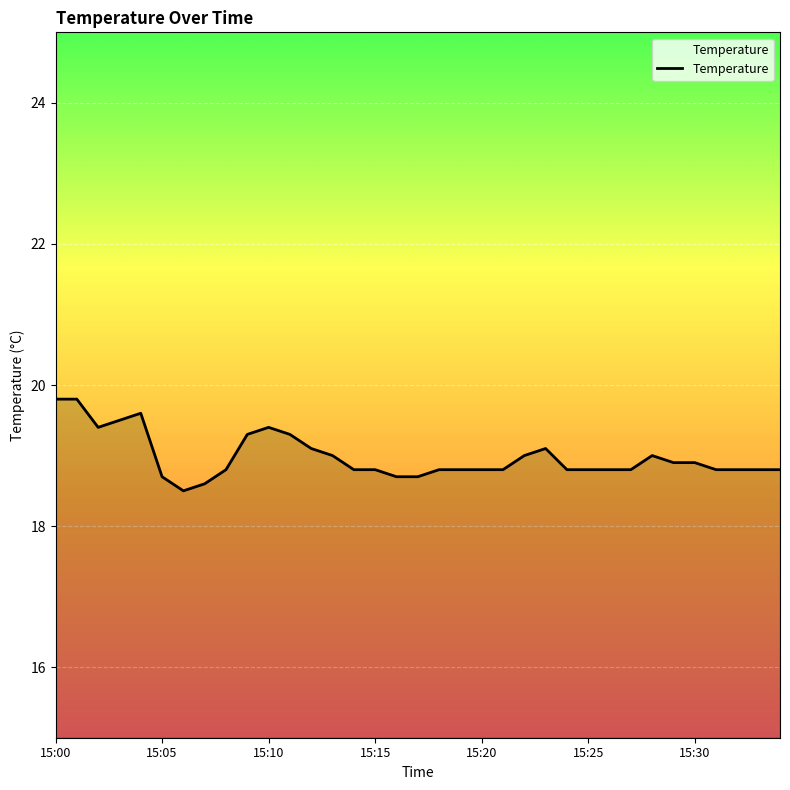

What is the maximum value shown in the chart?

19.8